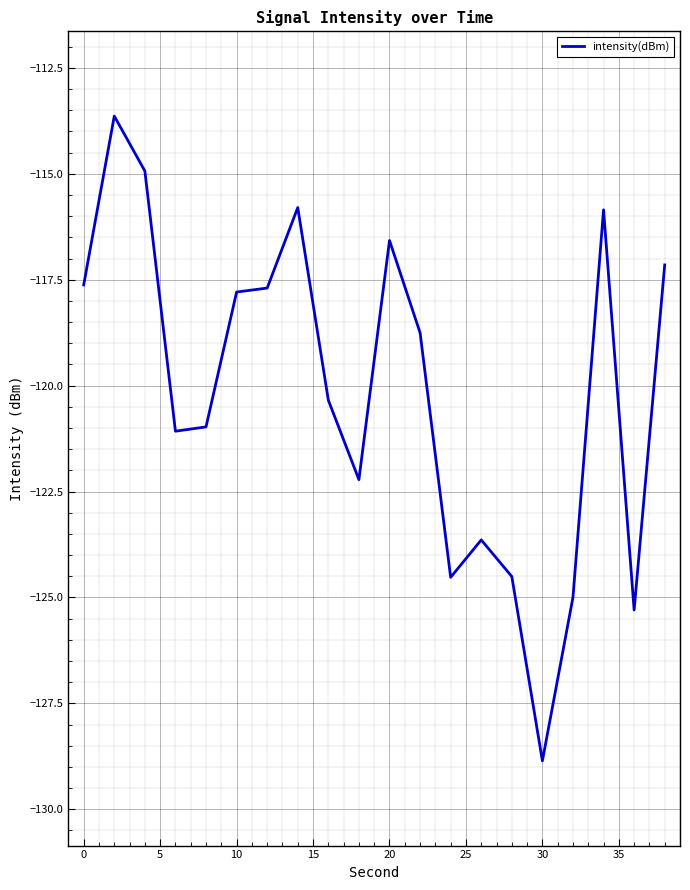

What is the difference between the maximum and minimum values?

15.2